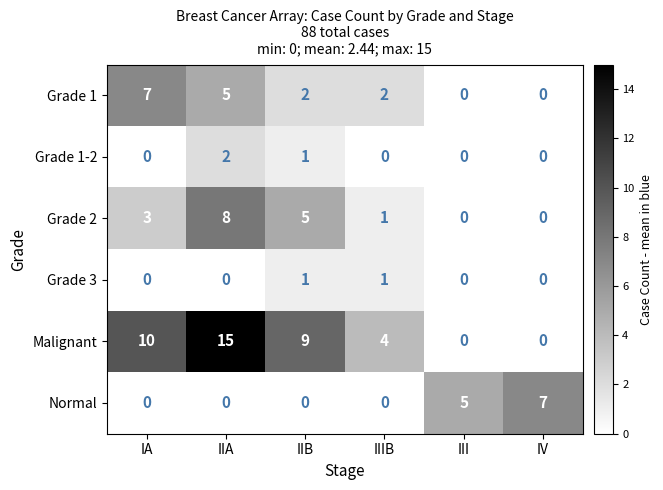

What is the difference between the highest and lowest values at IIA?

15